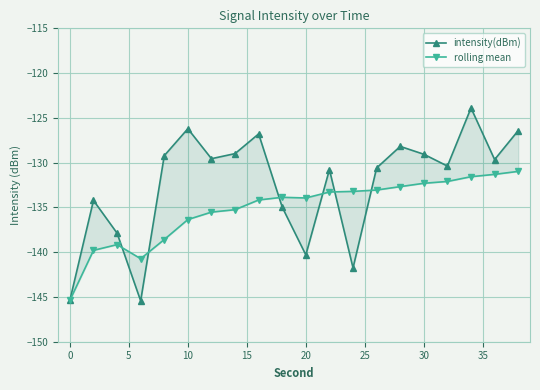

True or false: intensity(dBm) has a value of -206.6 at 25.

False